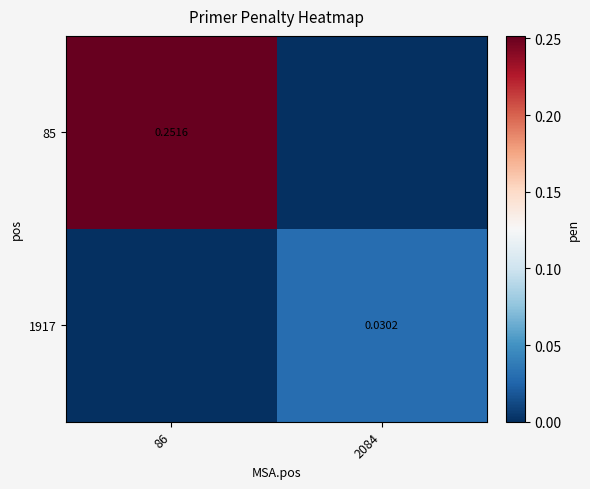

Is the value of 1917 at 2084 greater than the value of 85 at 86?

No